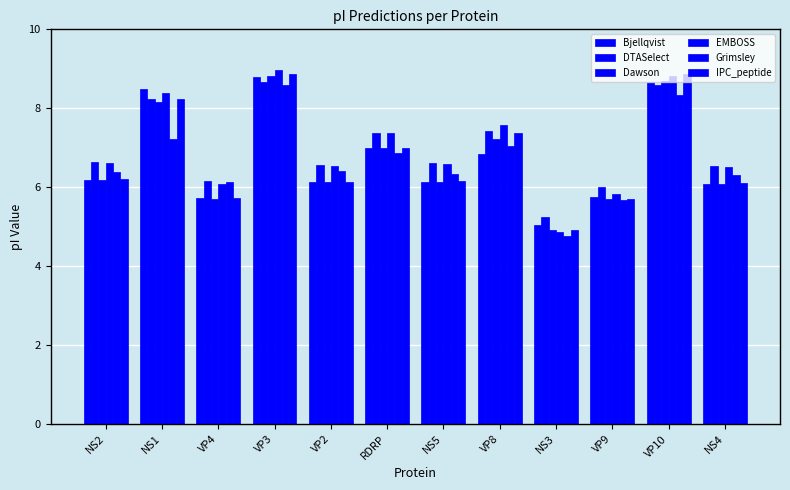

How many groups of bars are there?

12